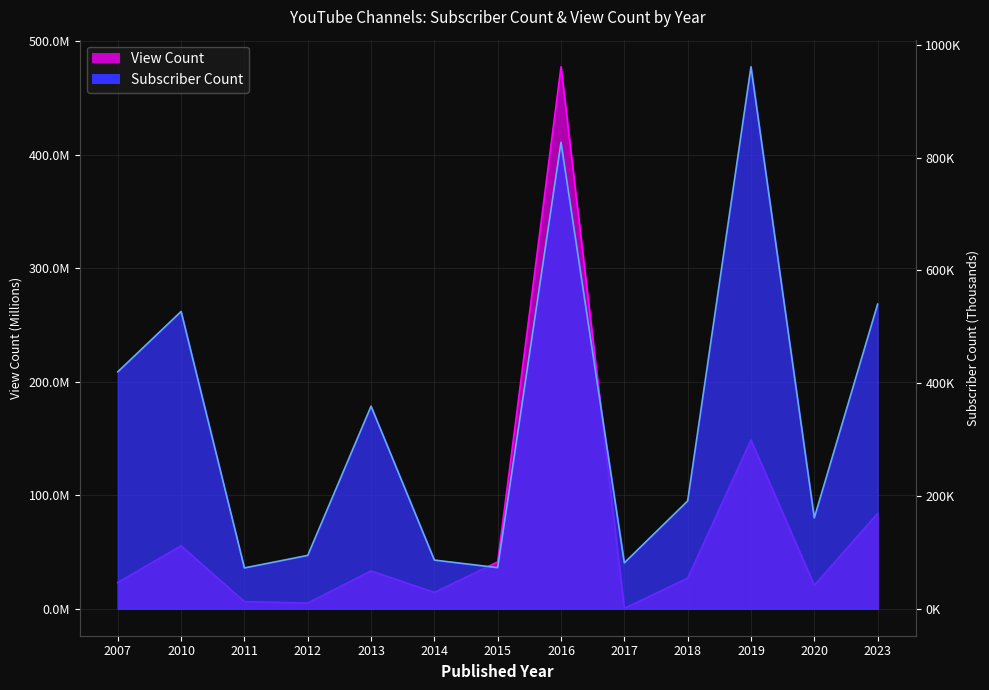

How many lines are shown in the chart?

2